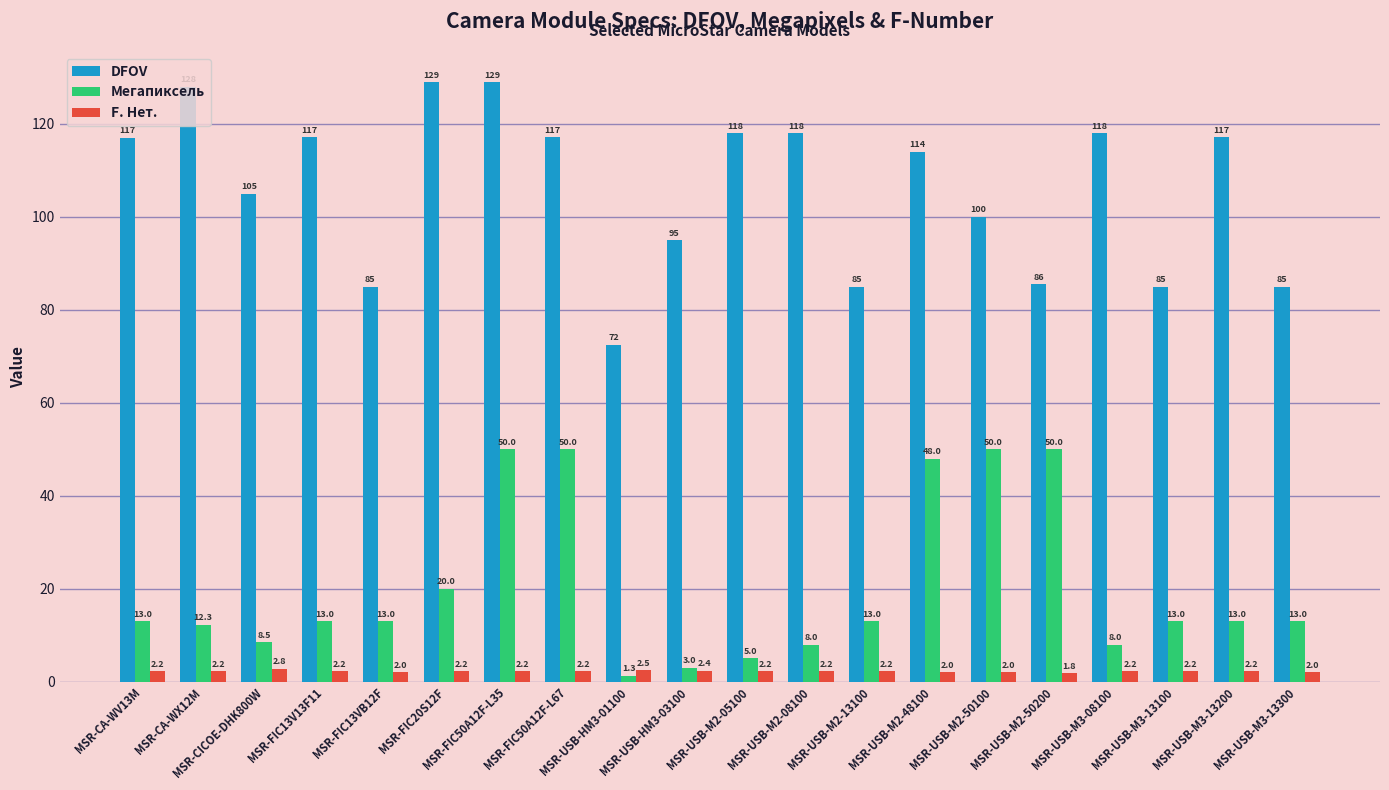

What is the label of the 17th bar from the right?

MSR-FIC13V13F11